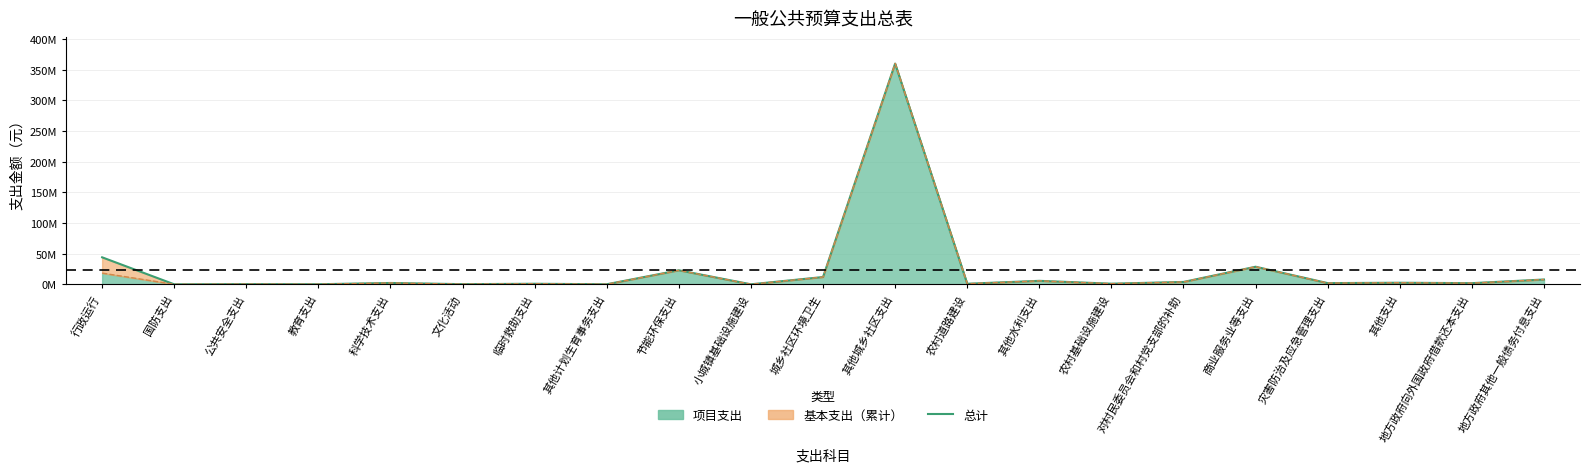

True or false: 项目支出线 and 总计 intersect in this chart.

False